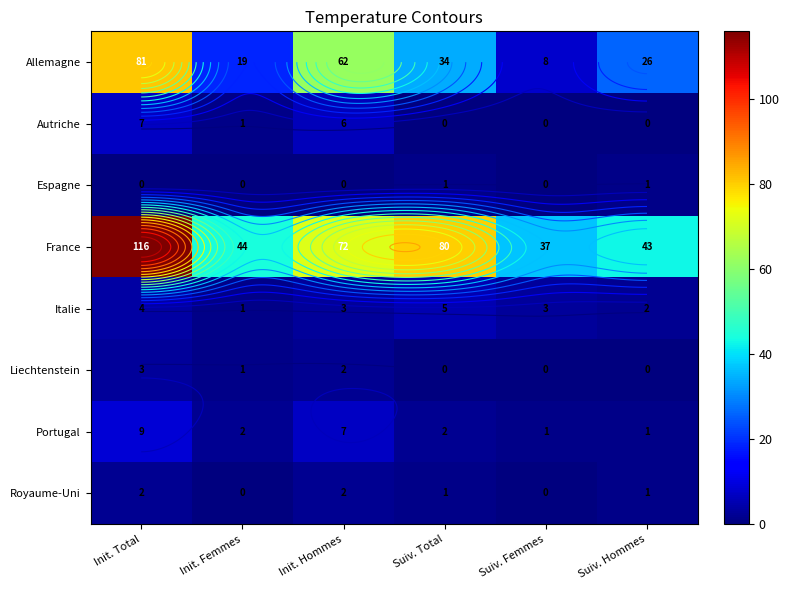

How many data points in France are above 72?

2